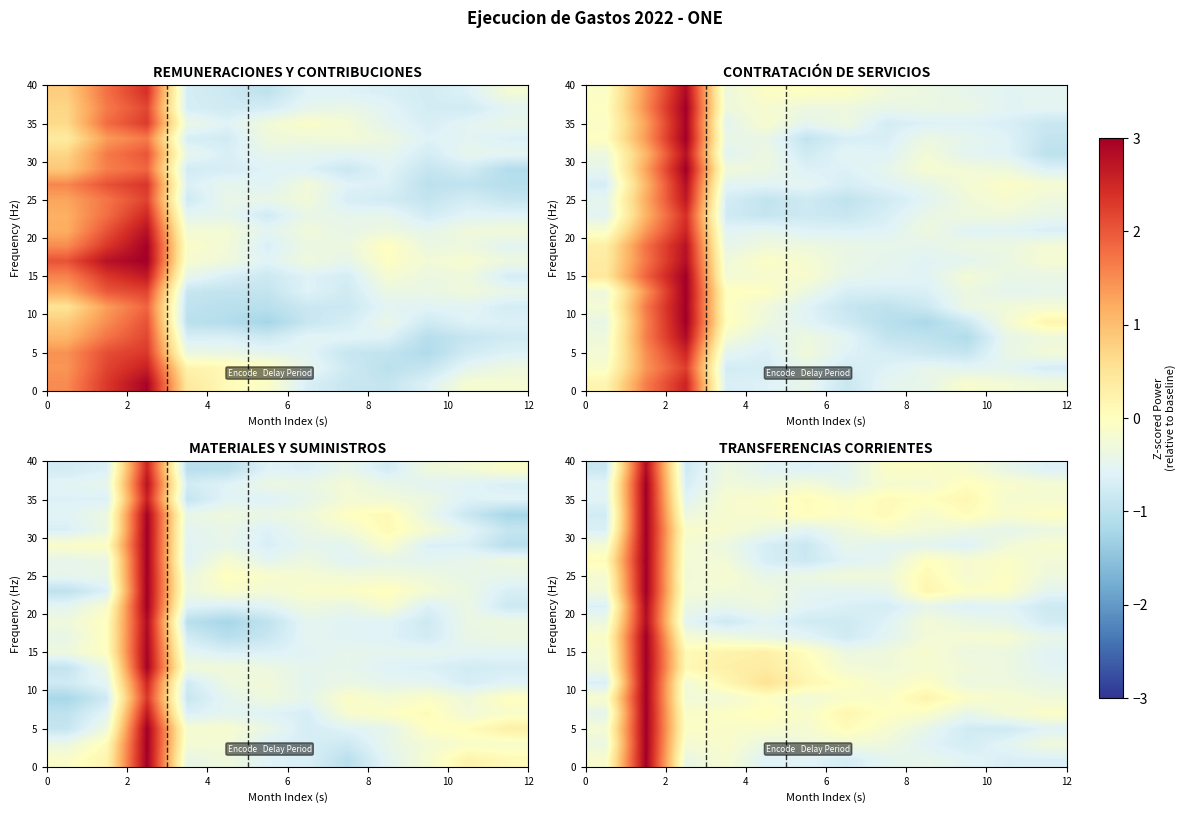

At which category does the chart reach its peak across all series?

2